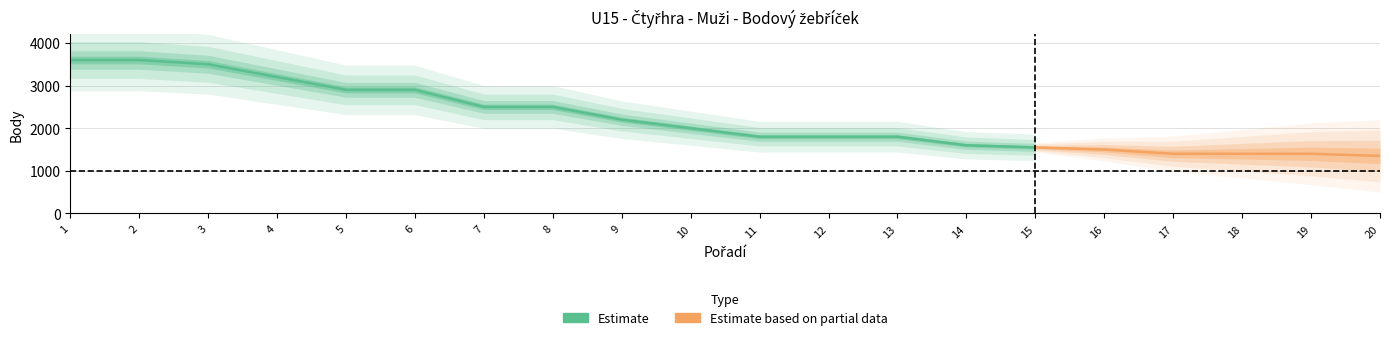

What is the sum of the Rank values at 1 and 17?

18